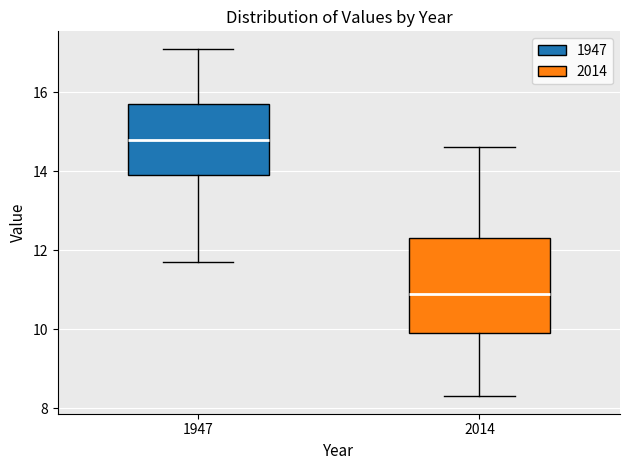

Which box has the highest median line?

1947